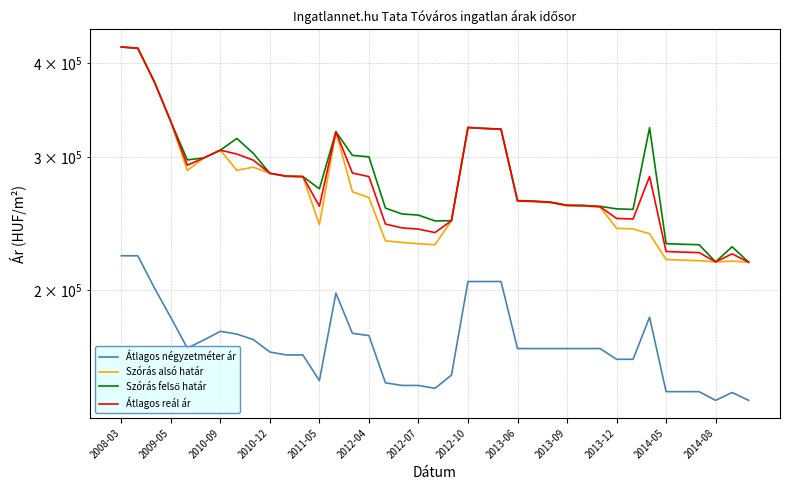

What is the difference between the maximum and minimum values in the Átlagos reál ár series?

201792